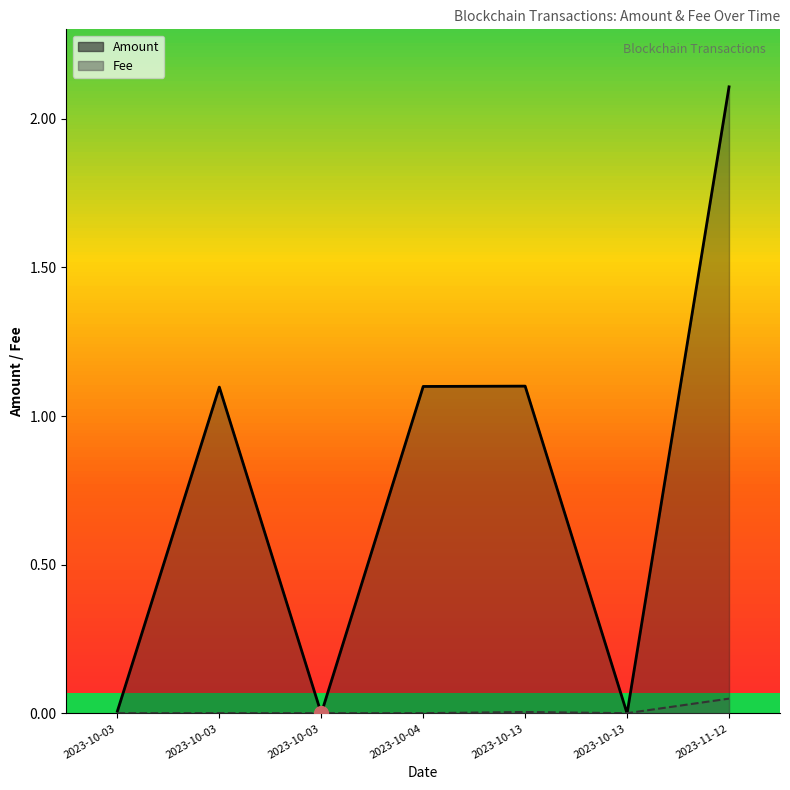

What position from the right is 2023-10-13 14:54?

2